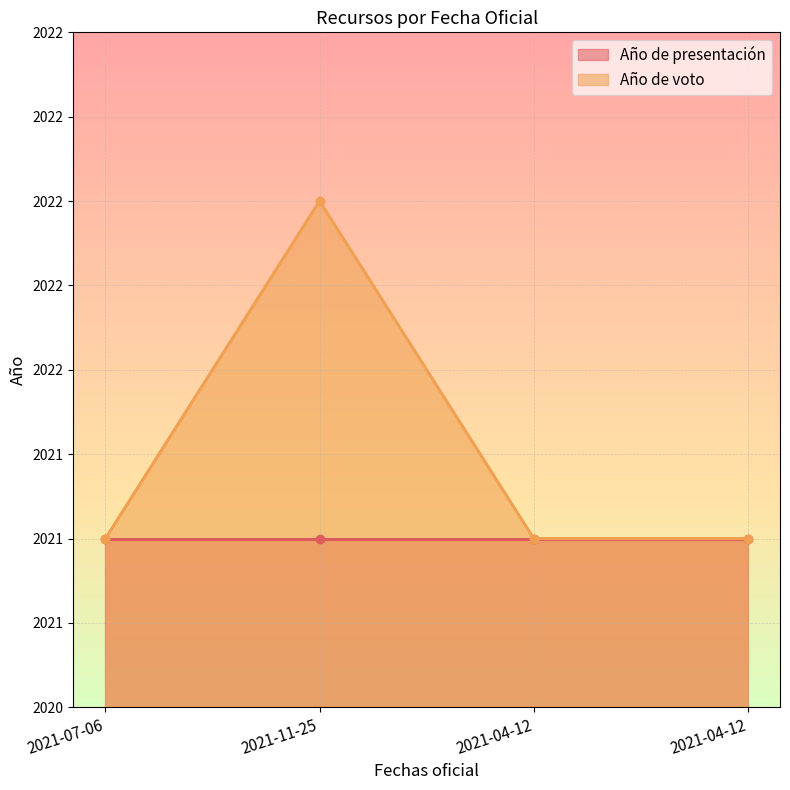

How many values exceed 2021?

1